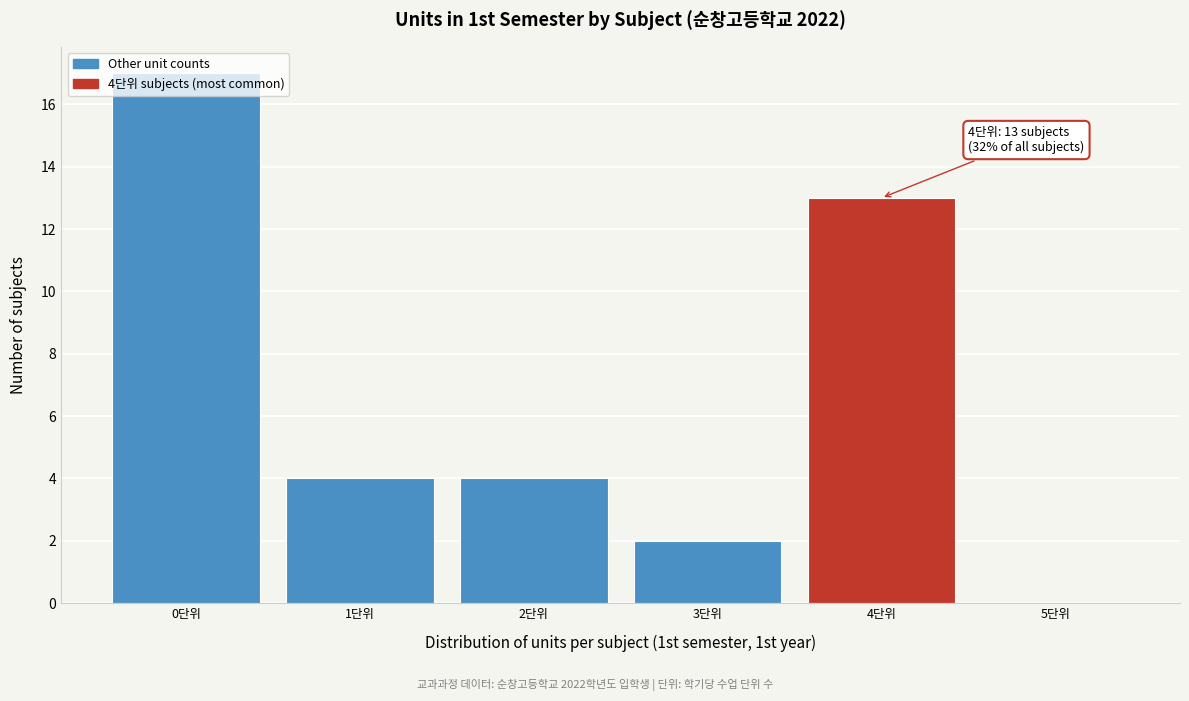

Over which range of the x-axis is the bar tallest?

-0.5 to 0.5